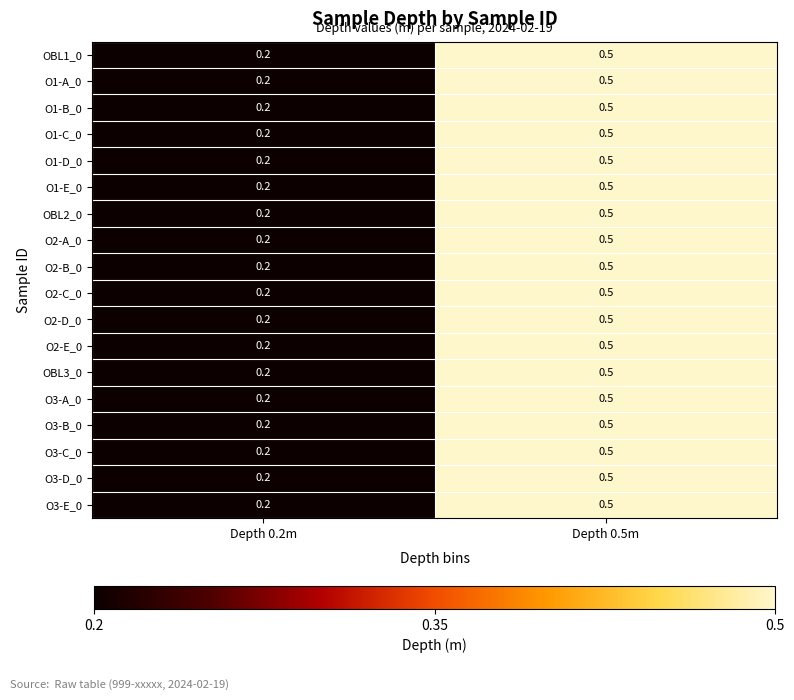

The value of O2-A_0 at Depth 0.2m is 0.2. True or false?

True